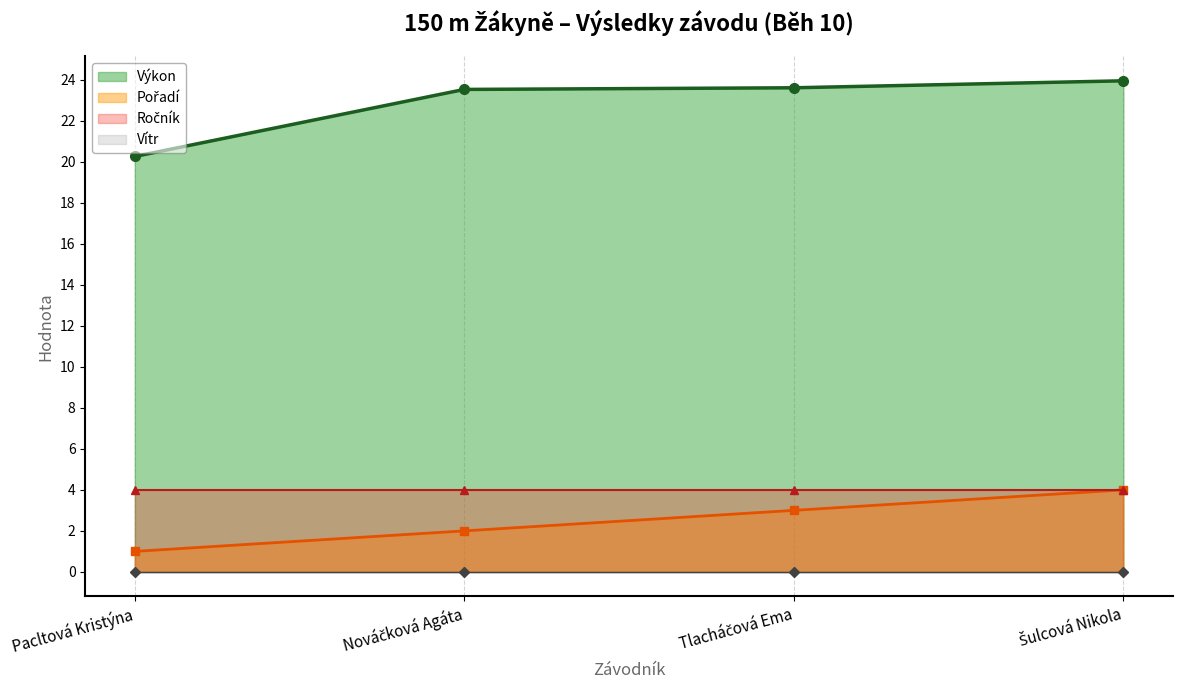

What is the sum of all Výkon values?

91.3